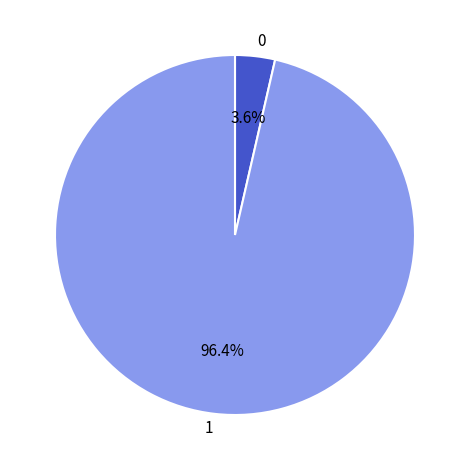

How much of the chart is everything except 0?

96.4%